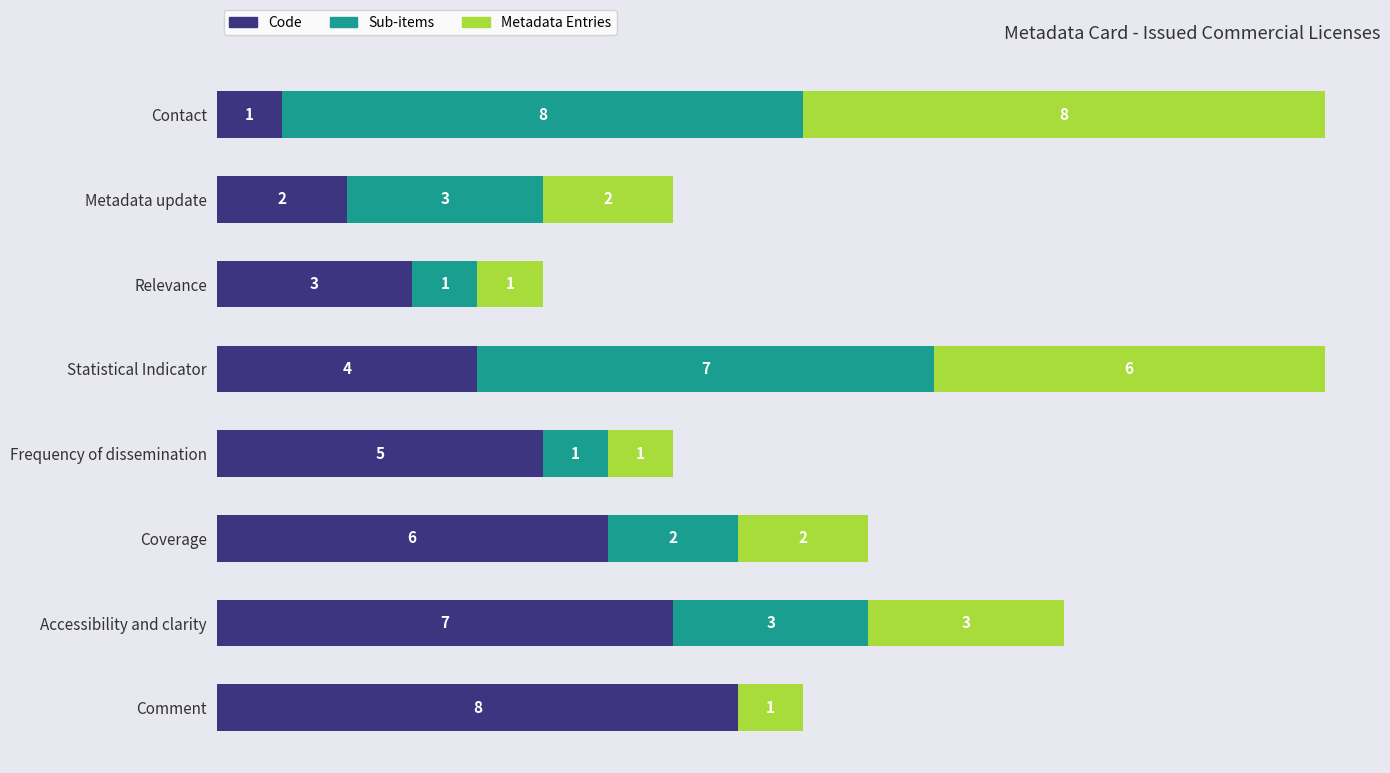

Where is Code nearest to the value 4?

Statistical Indicator